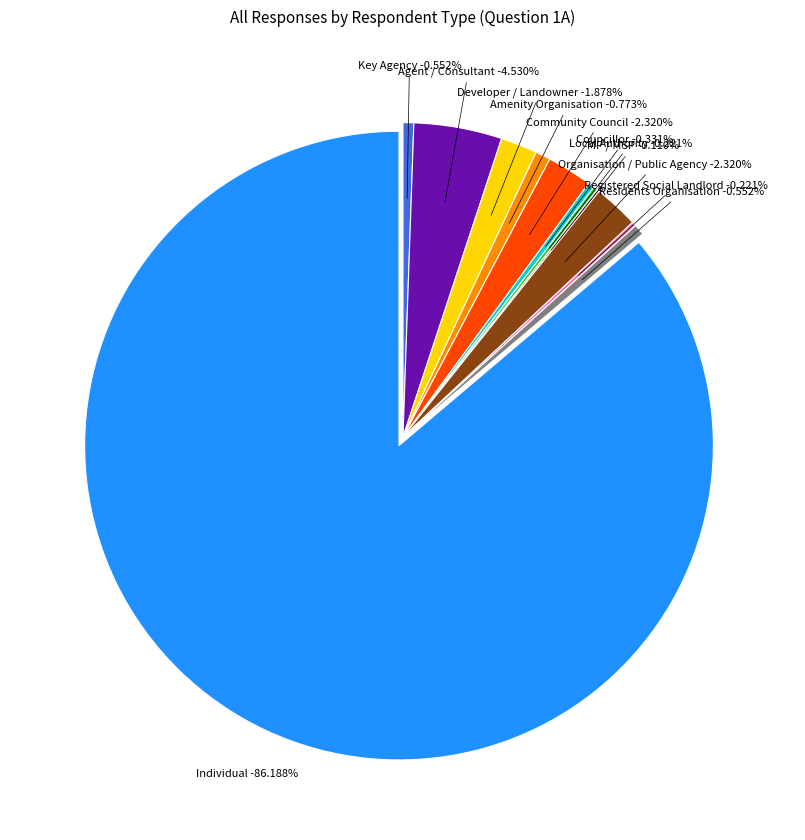

Which slice represents more than half of the pie?

Individual